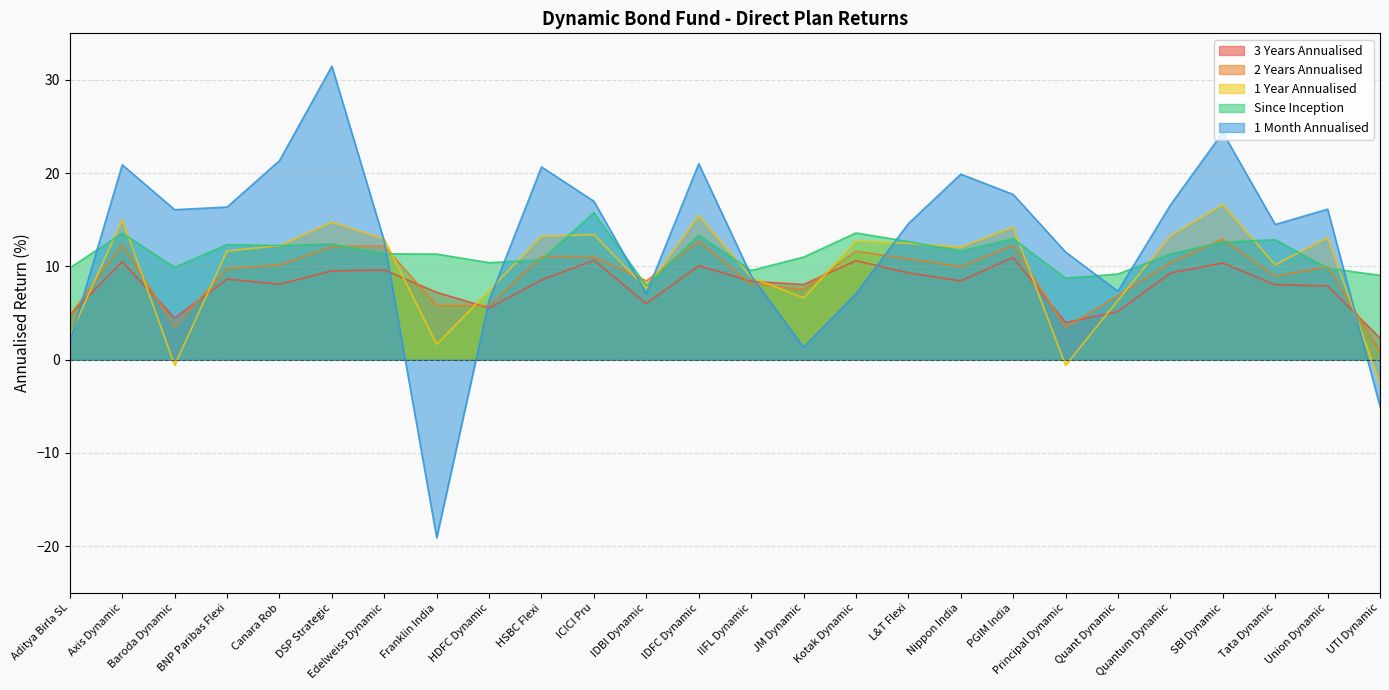

Which series has the largest range (max minus min)?

1 Month Annualised